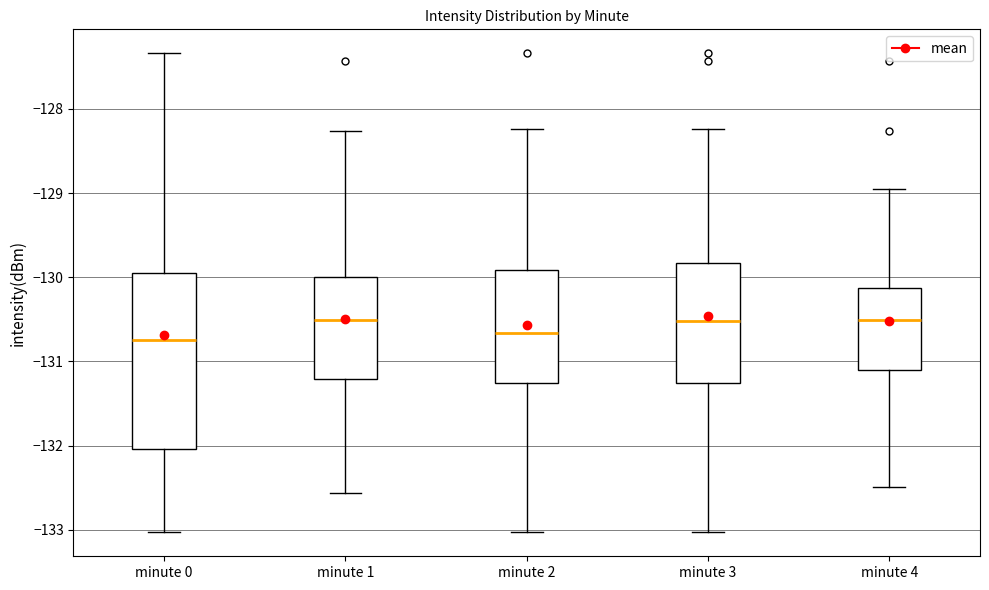

Reading left to right, transcribe this box plot: for each box, give where its median line is, the range the box spans, and where its two whiskers end, as read against the y-axis. The values are not printed on the chart, so give them approximately, as read against the axis.

minute 0: median -130.7, box -132.0 to -129.9, whiskers -133.0 to -127.3
minute 1: median -130.5, box -131.2 to -130.0, whiskers -132.6 to -128.3
minute 2: median -130.7, box -131.3 to -129.9, whiskers -133.0 to -128.2
minute 3: median -130.5, box -131.3 to -129.8, whiskers -133.0 to -128.2
minute 4: median -130.5, box -131.1 to -130.1, whiskers -132.5 to -128.9